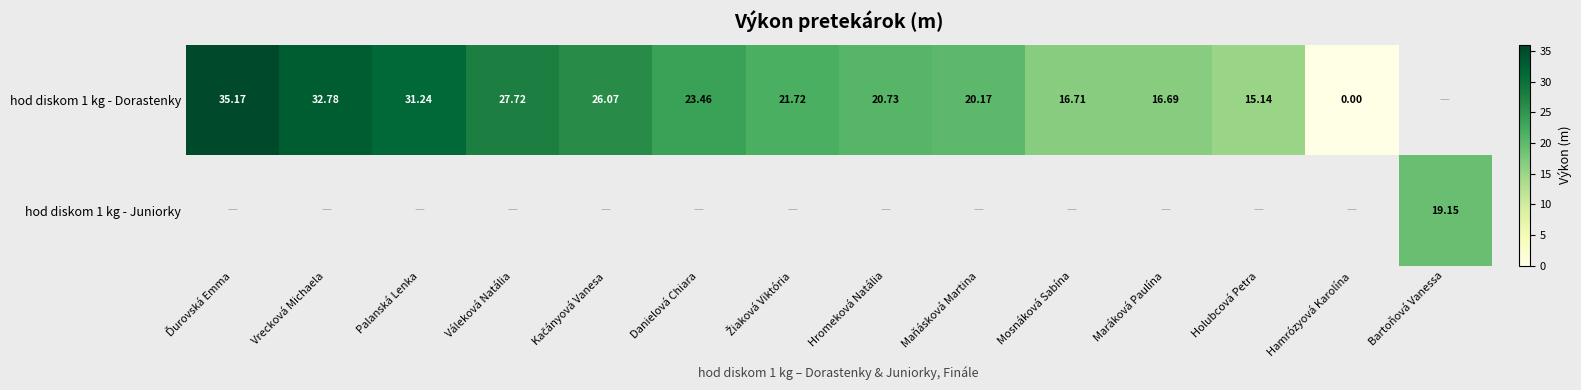

Rank the series by their average value, from lowest to highest.

hod diskom 1 kg - Dorastenky, hod diskom 1 kg - Juniorky